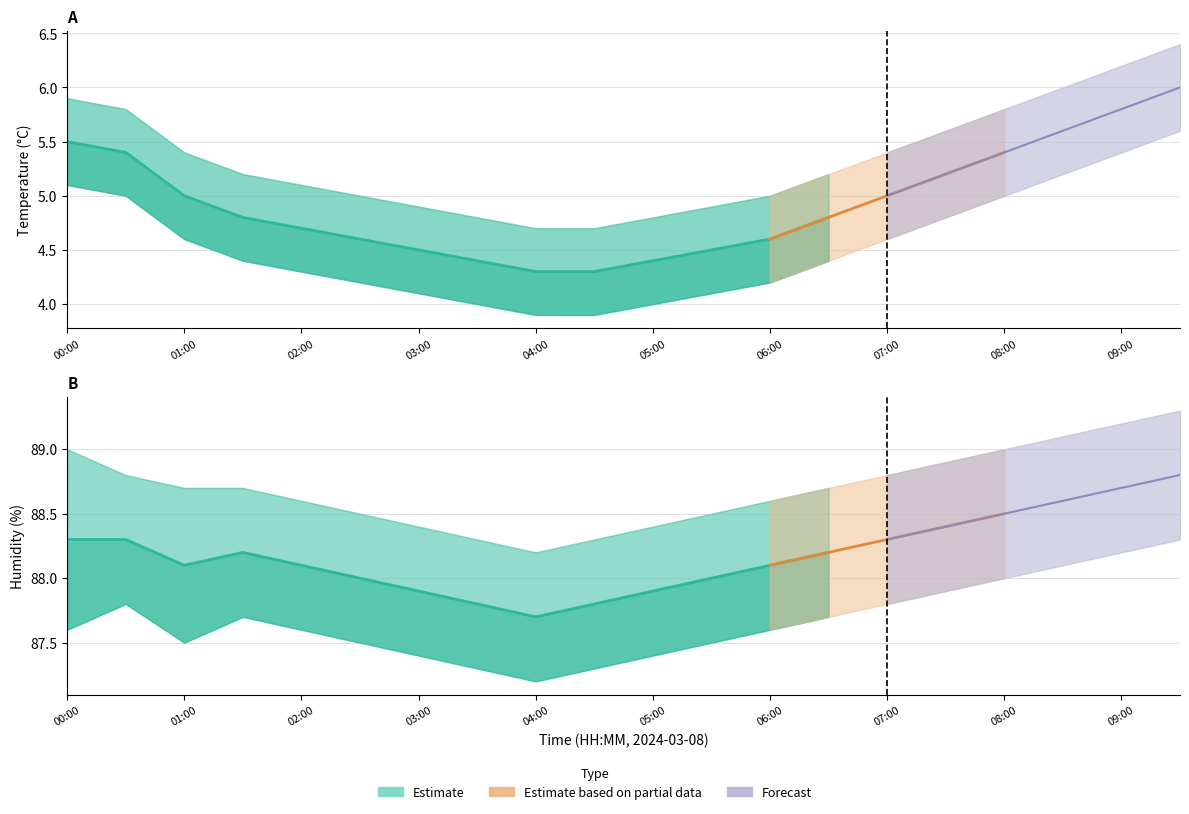

What is the label of the 18th point from the right?

01:00